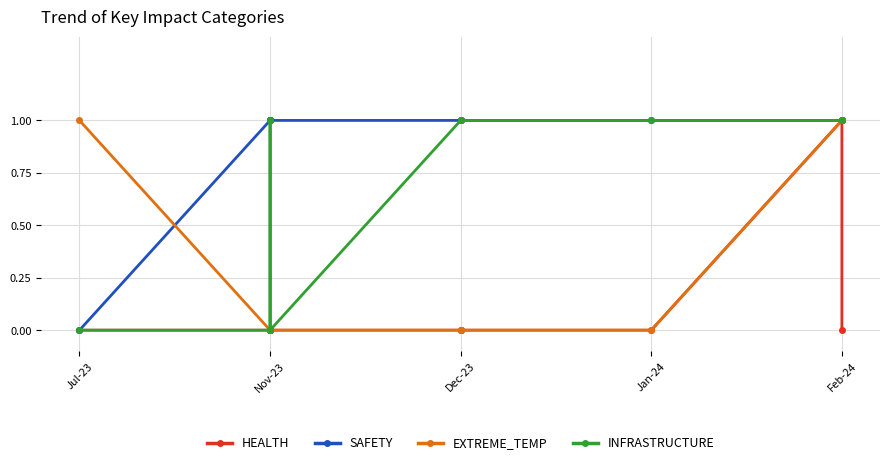

True or false: SAFETY and INFRASTRUCTURE cross at least once.

False